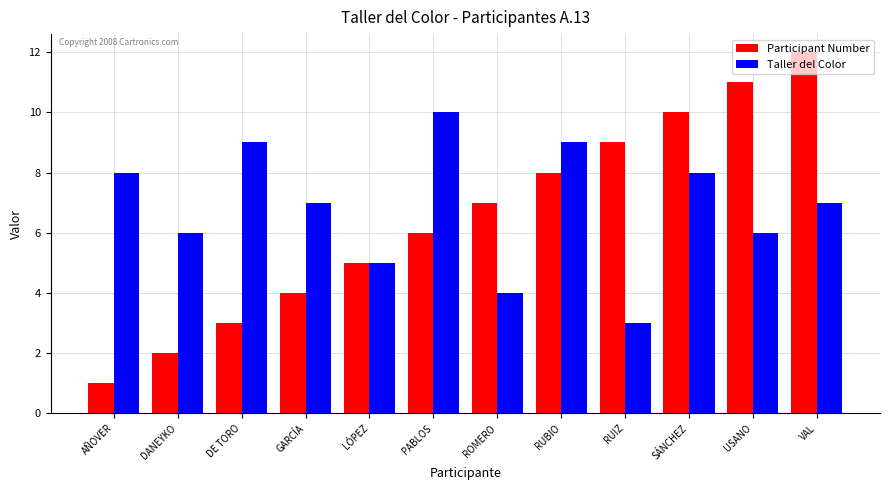

Does the chart contain any negative values?

No